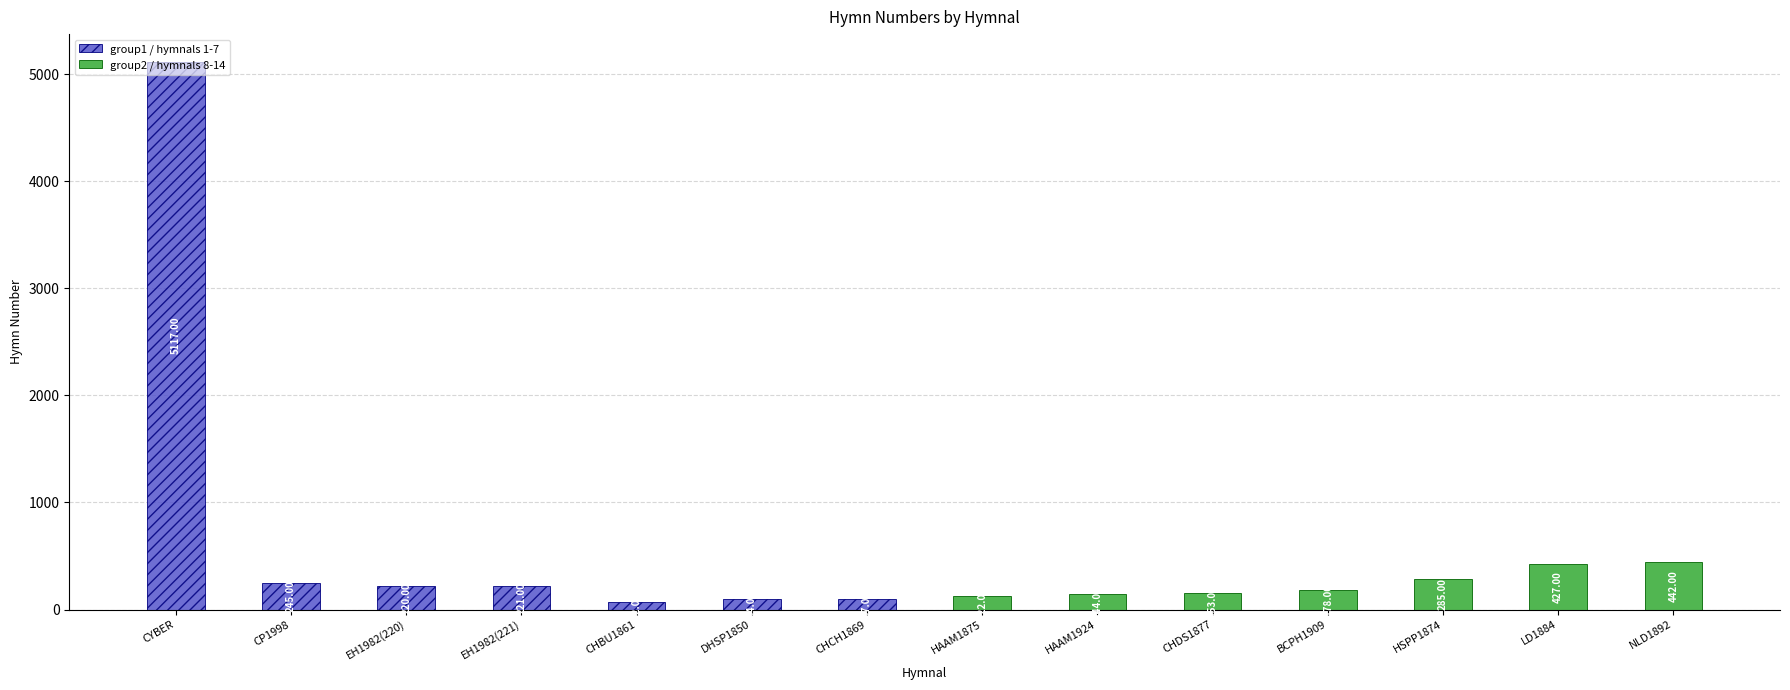

What is the difference between the maximum and minimum values in the group2 / hymnals 8-14 series?

320